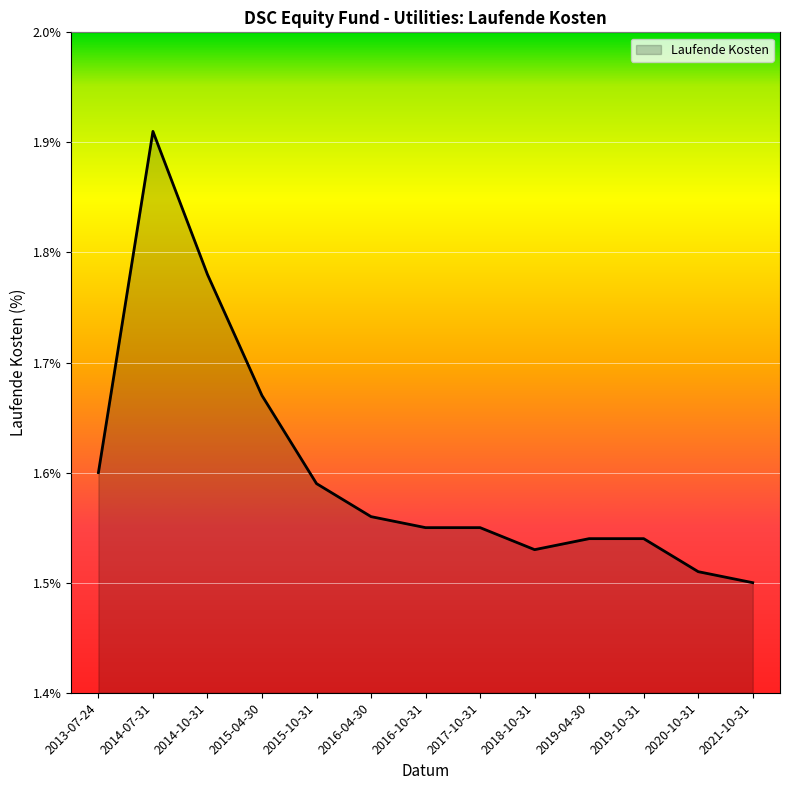

Which category has the highest value across all series?

2014-07-31